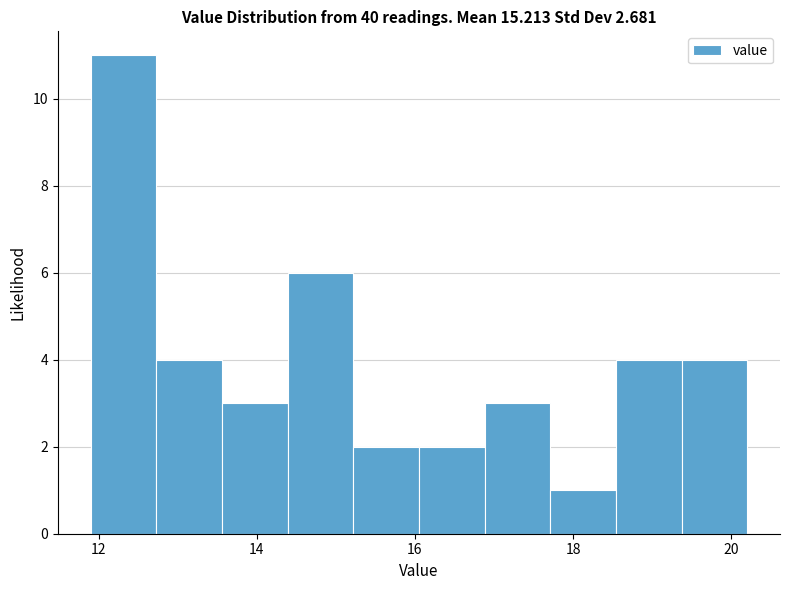

How tall is the bar that spans 15.2 to 16.0 on the x-axis? Neither the bar edges nor the heights are printed on the chart, so give them approximately, as read against the axes.

2